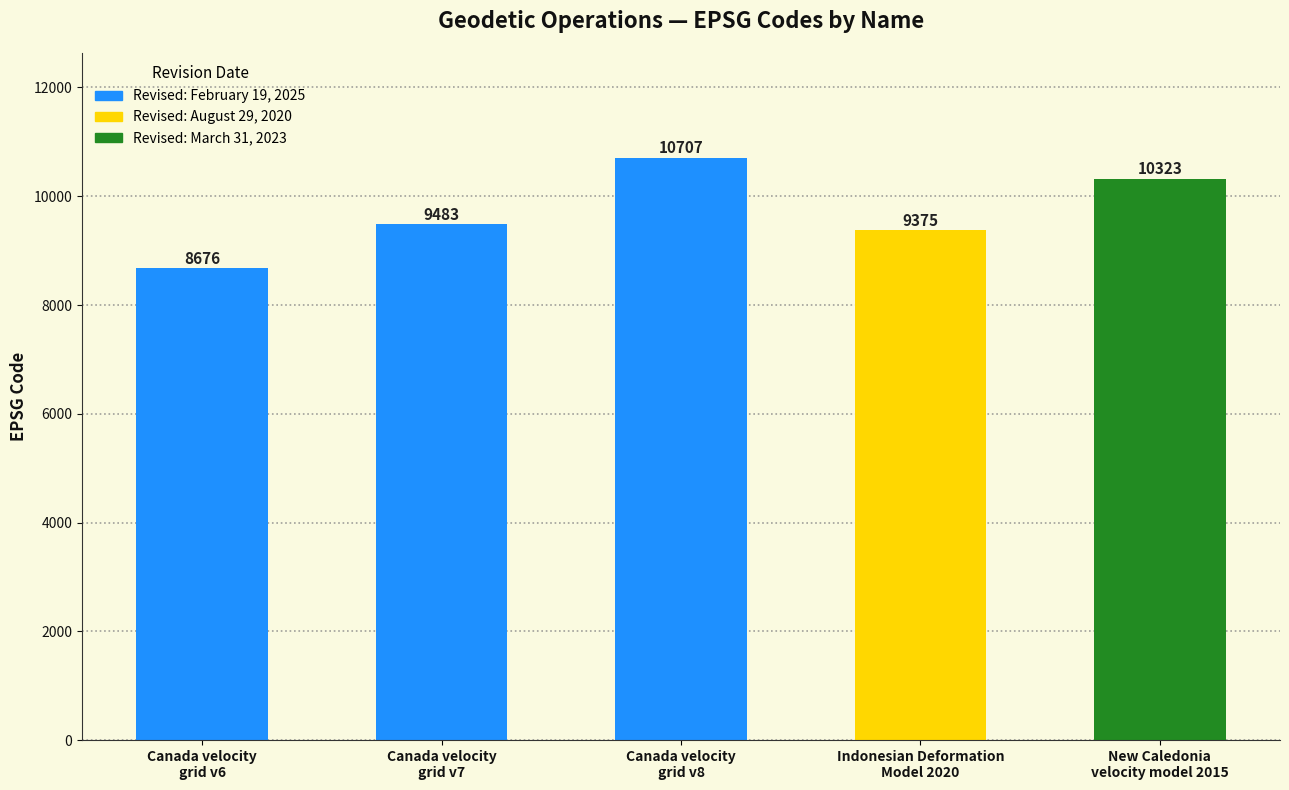

Approximately how many times larger is the value at New Caledonia
velocity model 2015 compared to Canada velocity
grid v8?

1.0